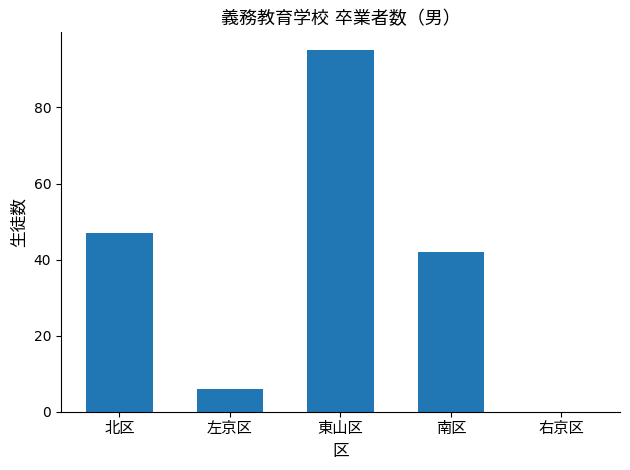

List the labels in order of value, smallest first.

右京区, 左京区, 南区, 北区, 東山区